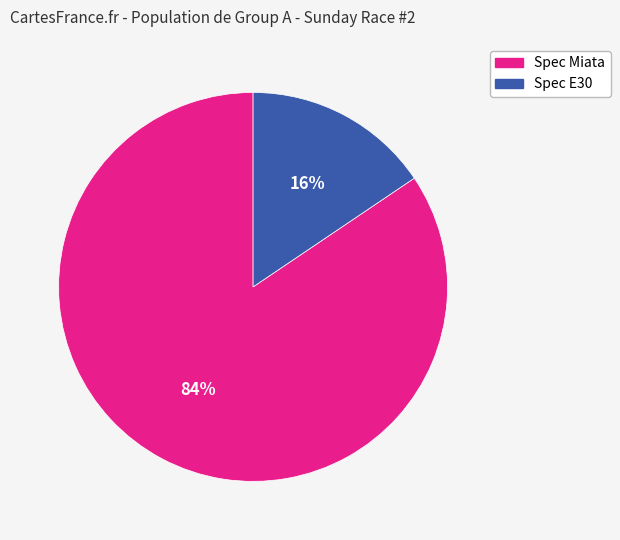

Which slice is the largest?

Spec Miata